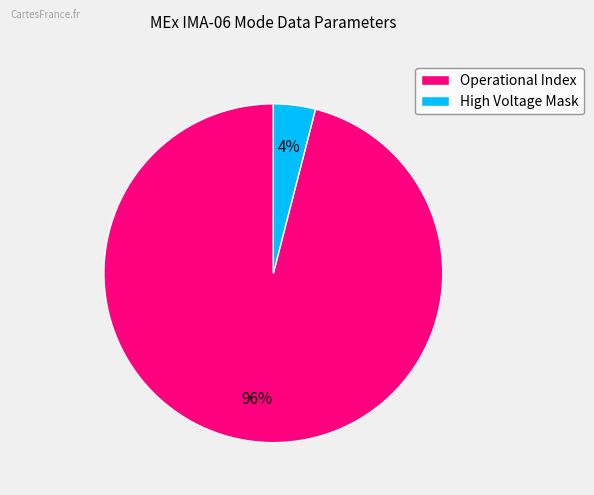

To the nearest percent, what is the average slice percentage?

50%